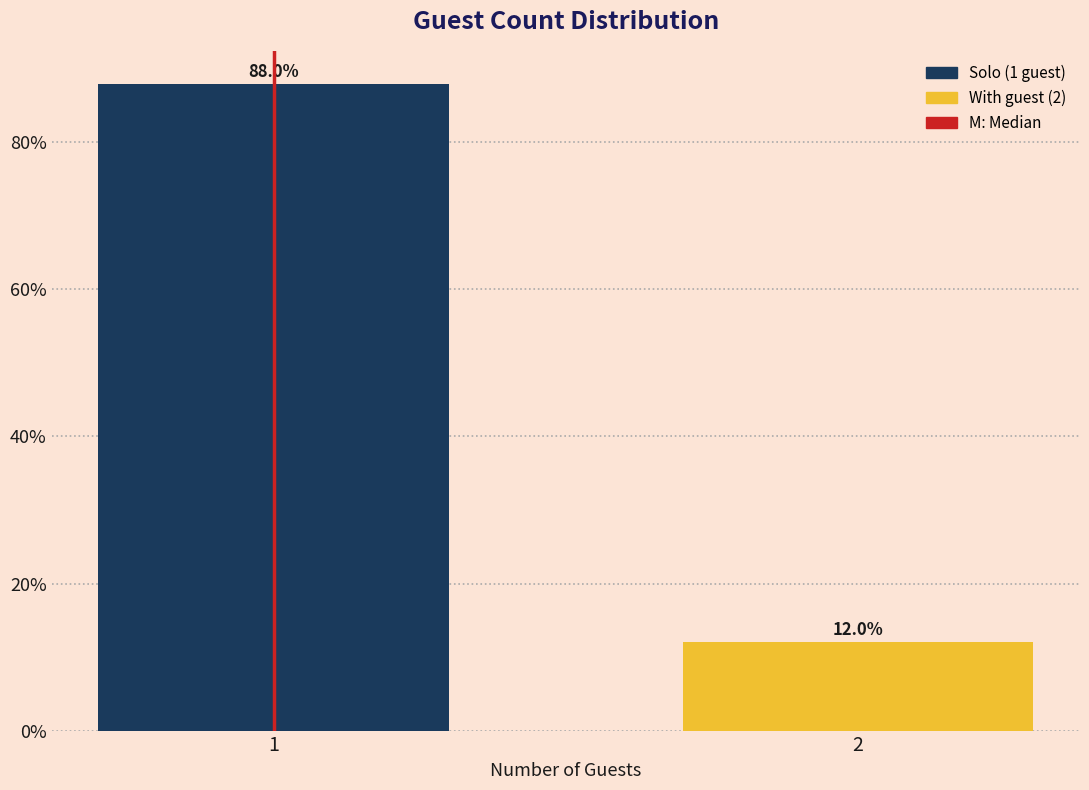

Reading left to right, what are all the values shown in this chart?

88	12